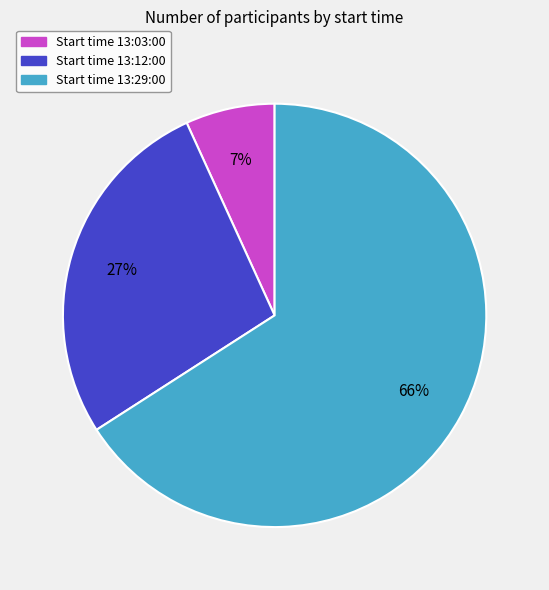

To the nearest percent, what is the difference between the largest and smallest slice percentages?

59%